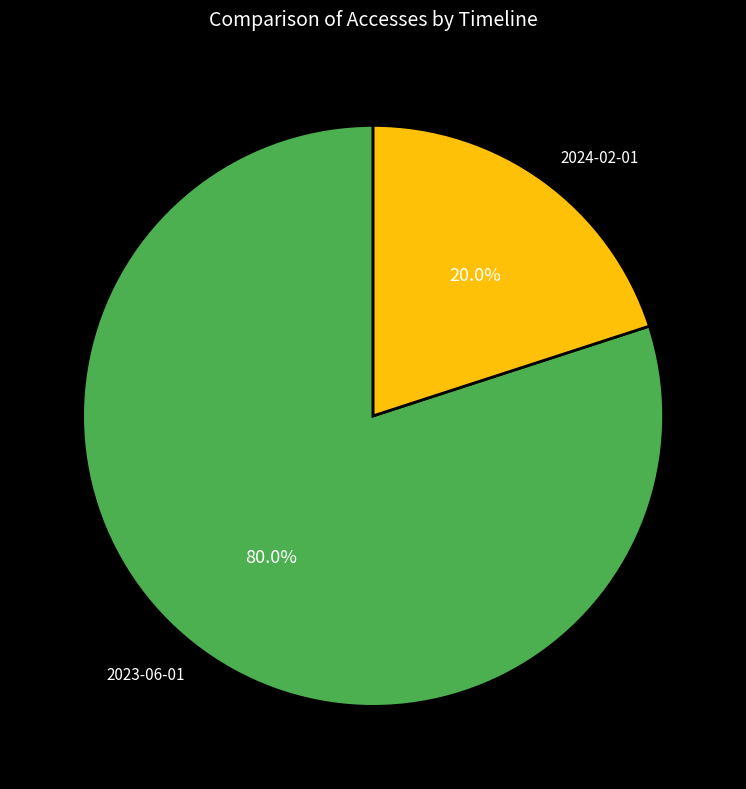

To the nearest percent, what is the combined percentage of 2023-06-01 and 2024-02-01?

100%